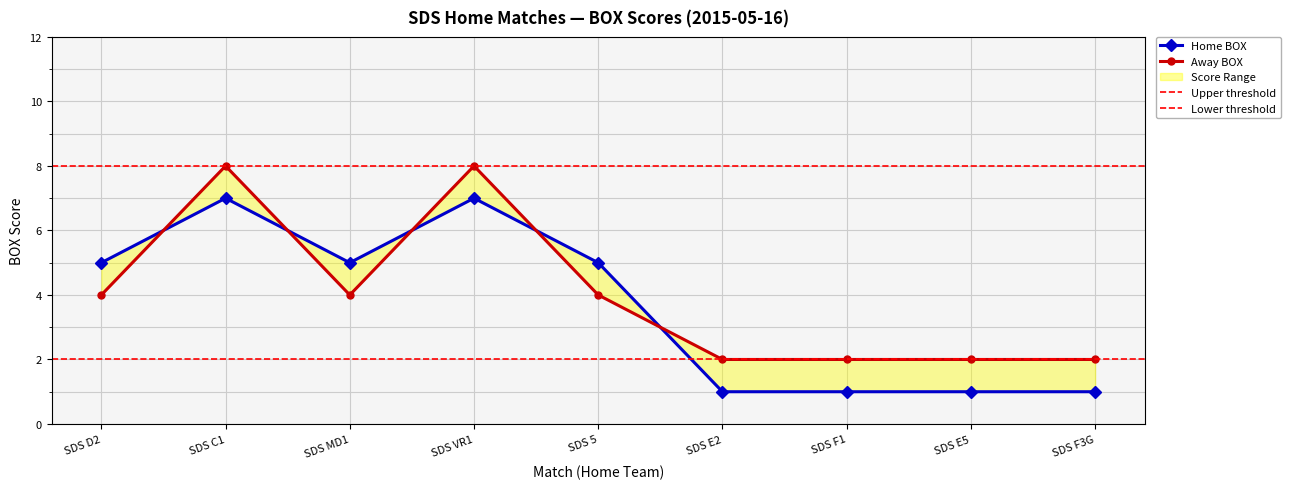

The value of Home BOX at SDS F1 is 1. True or false?

False